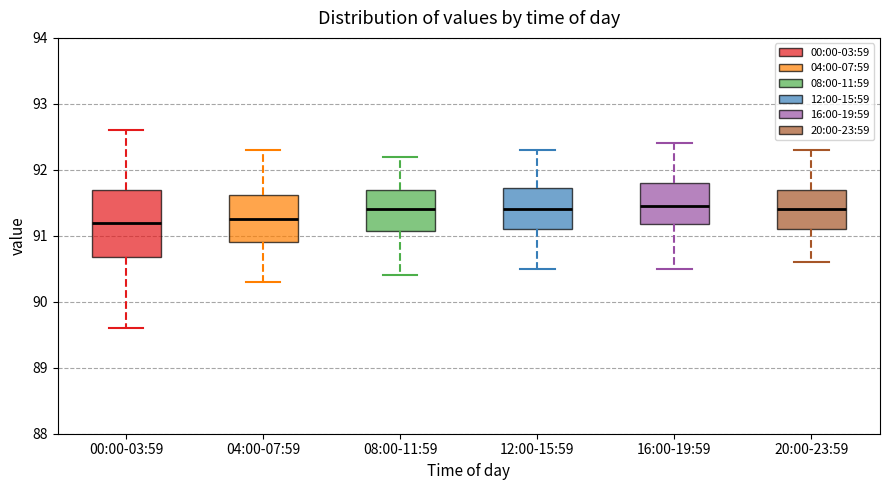

Reading left to right, transcribe this box plot: for each box, give where its median line is, the range the box spans, and where its two whiskers end, as read against the y-axis. The values are not printed on the chart, so give them approximately, as read against the axis.

00:00-03:59: median 91.2, box 90.7 to 91.7, whiskers 89.6 to 92.6
04:00-07:59: median 91.3, box 90.9 to 91.6, whiskers 90.3 to 92.3
08:00-11:59: median 91.4, box 91.1 to 91.7, whiskers 90.4 to 92.2
12:00-15:59: median 91.4, box 91.1 to 91.7, whiskers 90.5 to 92.3
16:00-19:59: median 91.5, box 91.2 to 91.8, whiskers 90.5 to 92.4
20:00-23:59: median 91.4, box 91.1 to 91.7, whiskers 90.6 to 92.3